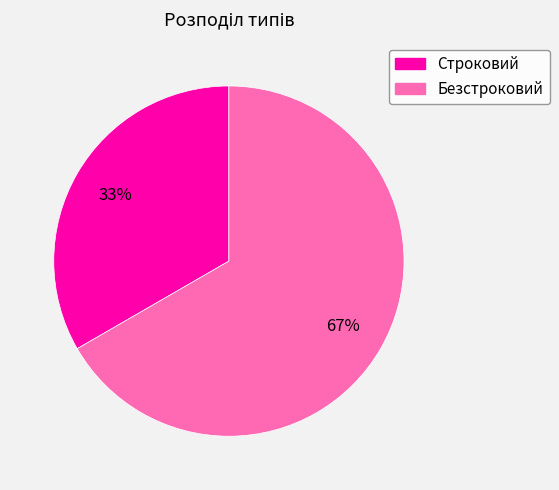

How many slices are in this pie chart?

2